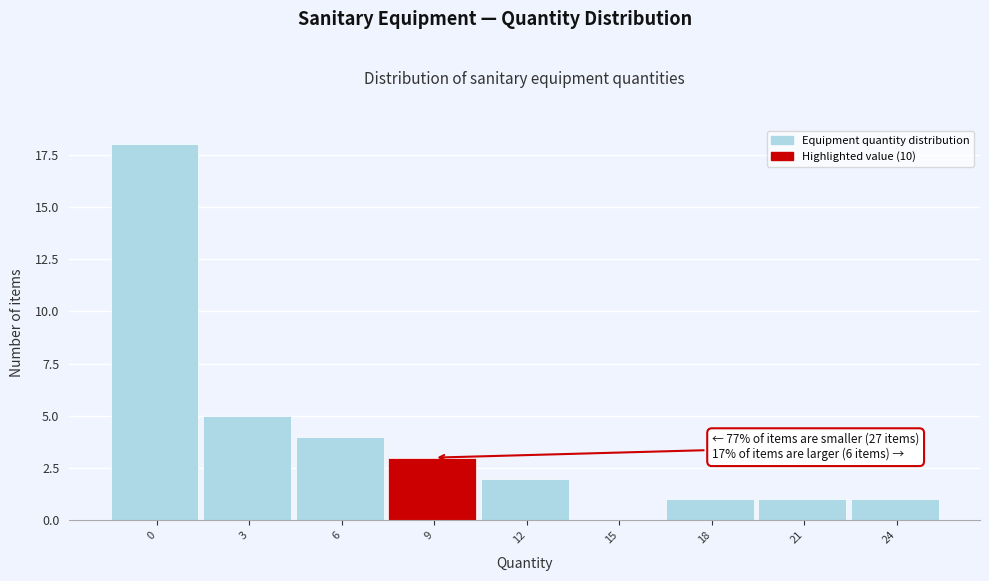

Reading left to right, what are all the values shown in this chart?

0=18	3=5	6=4	9=3	12=2	15=0	18=1	21=1	24=1